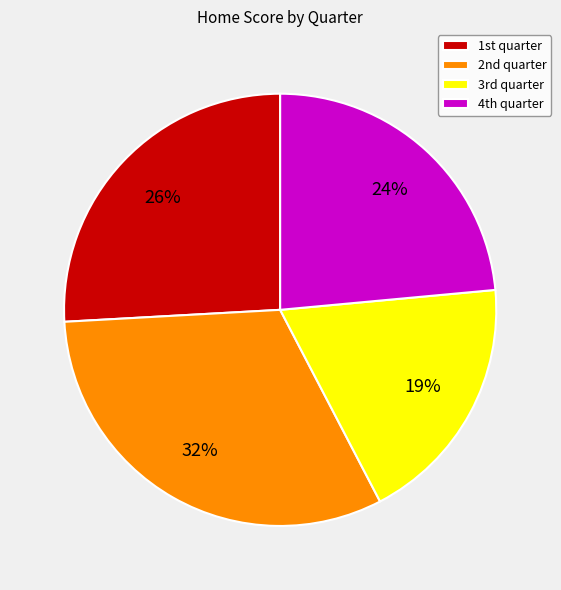

Rank the categories by value from highest to lowest.

2nd quarter, 1st quarter, 4th quarter, 3rd quarter